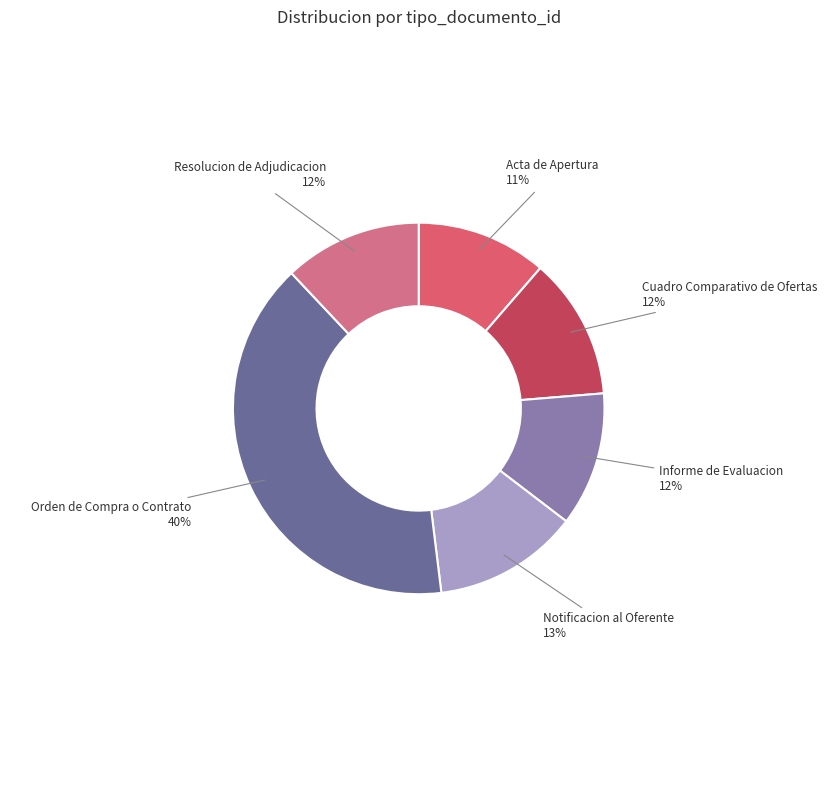

Is the sum of Orden de Compra o Contrato and Informe de Evaluacion greater than half?

Yes